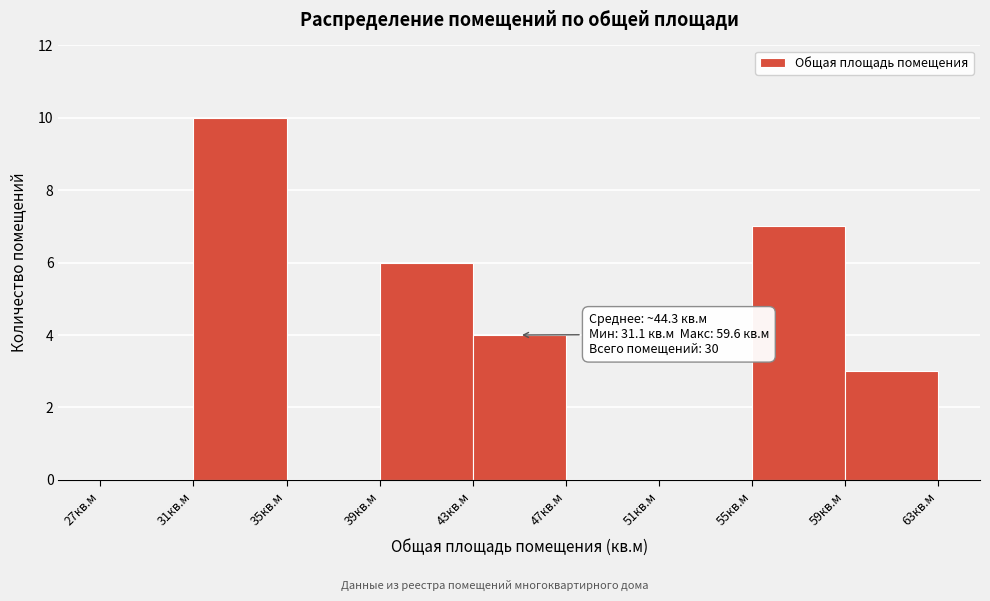

Which range on the x-axis has the tallest bar?

31 to 35